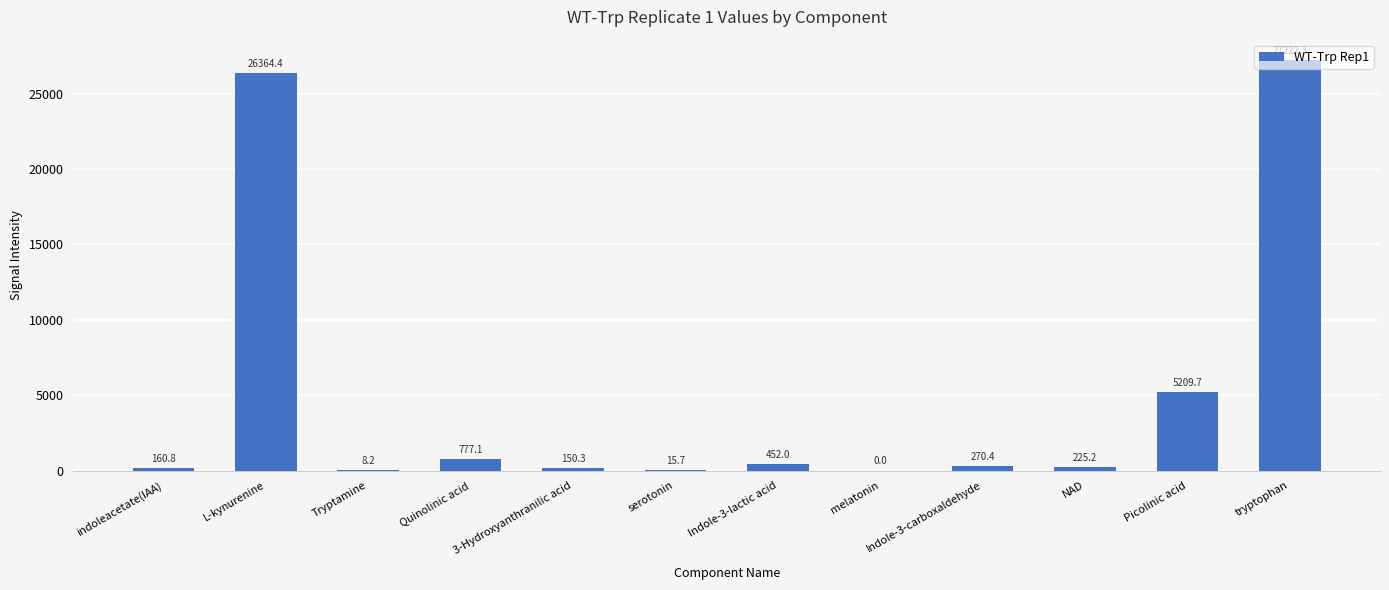

Where does the data first go above 270?

L-kynurenine